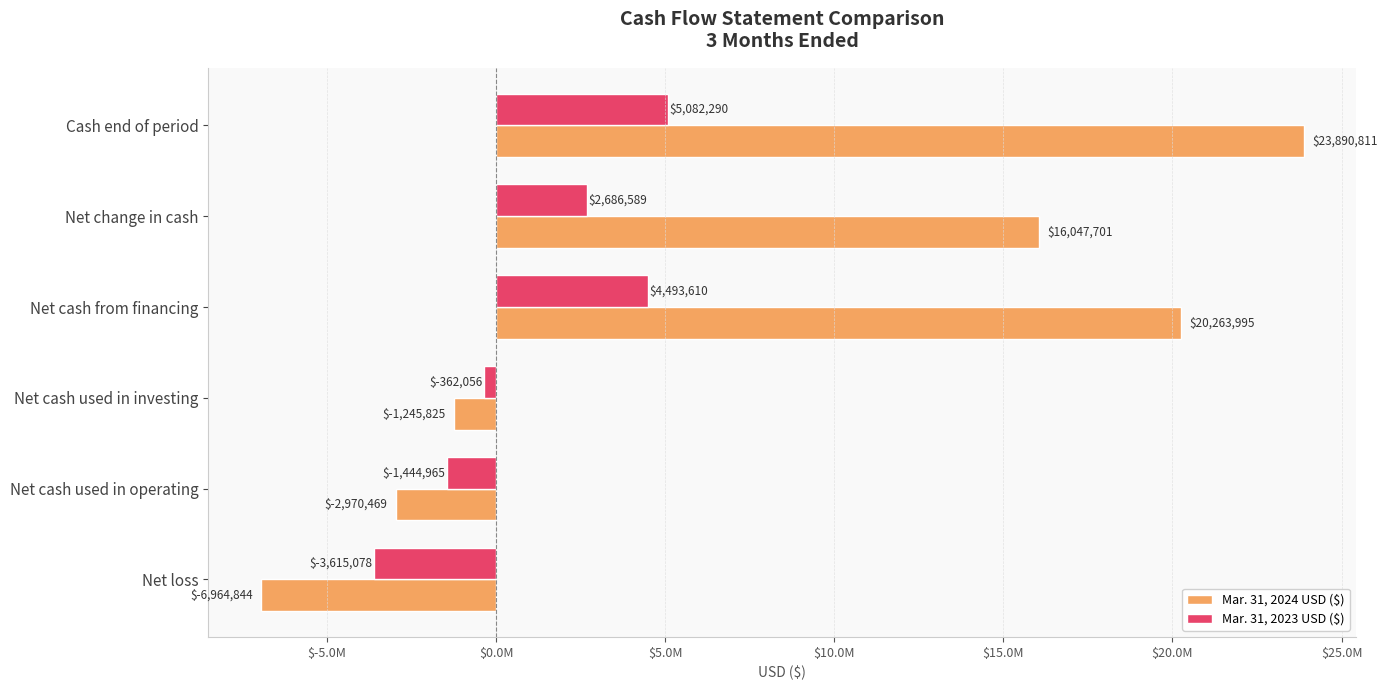

List the series in order of their peak value, highest first.

Mar. 31, 2024 USD ($), Mar. 31, 2023 USD ($)